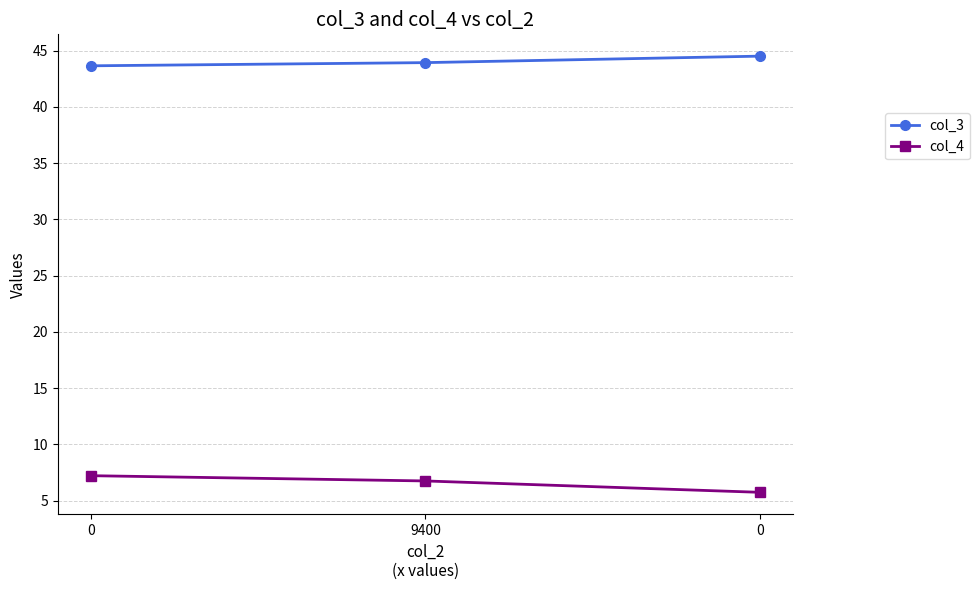

Reading right to left, list all the values displayed in this chart.

col_3: 44.5	43.9	43.7
col_4: 5.7	6.7	7.2